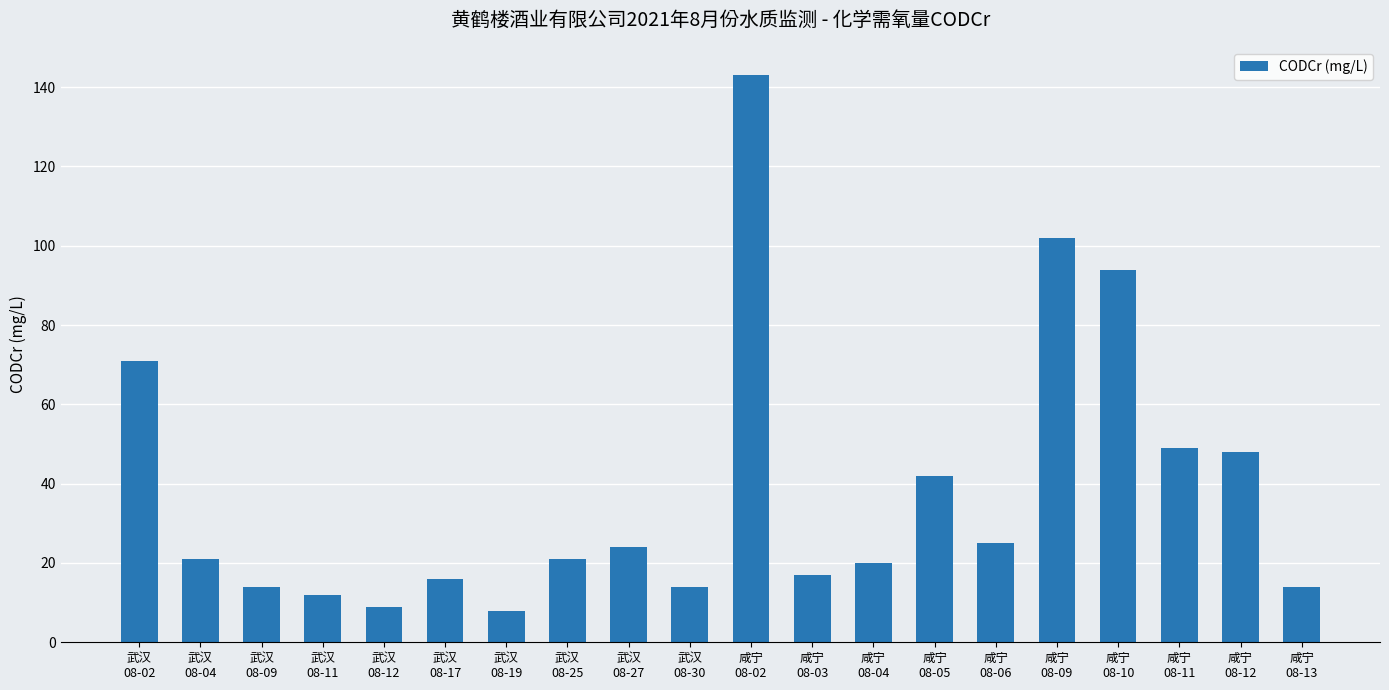

What is the average value?

38